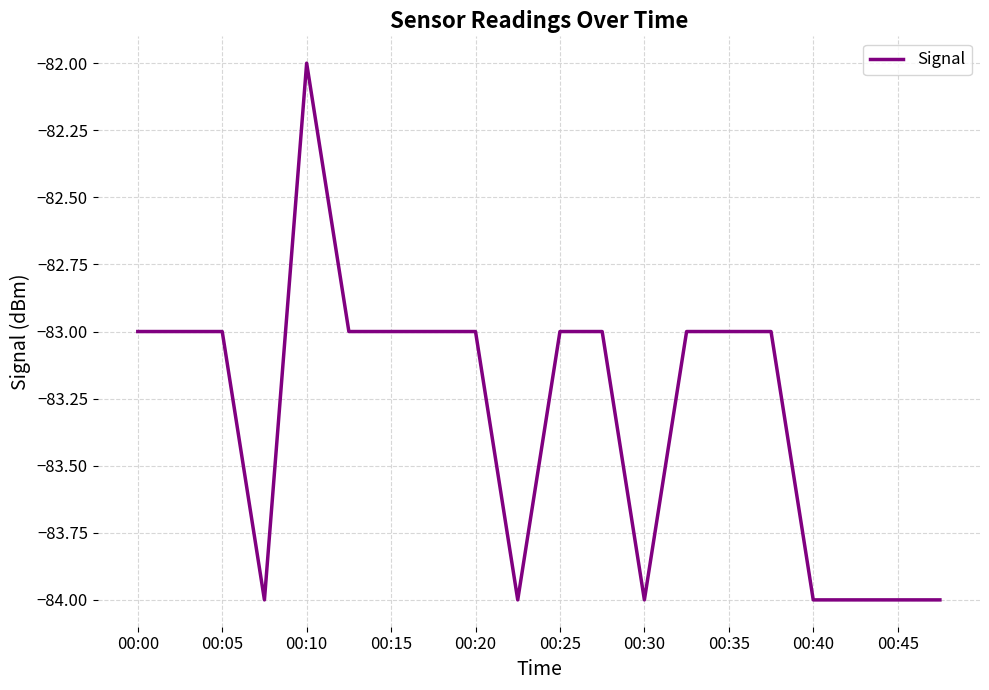

Is this an area chart (filled region under the line)?

No